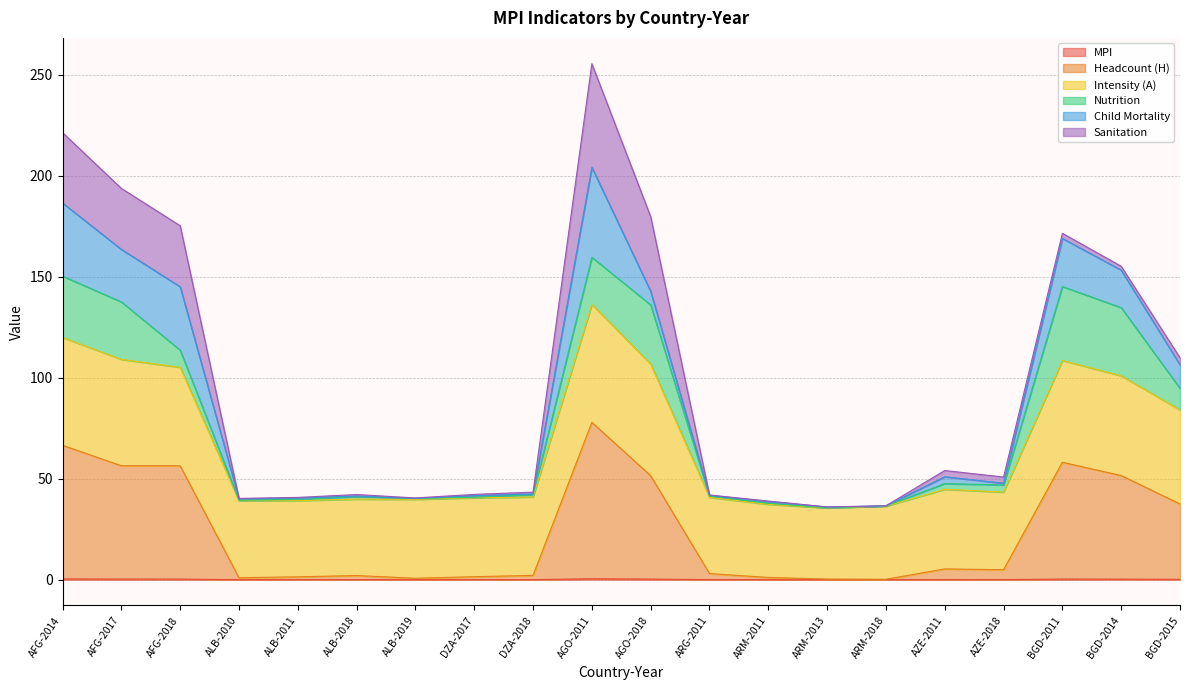

Where is the first local minimum for Intensity (A)?

ALB-2010